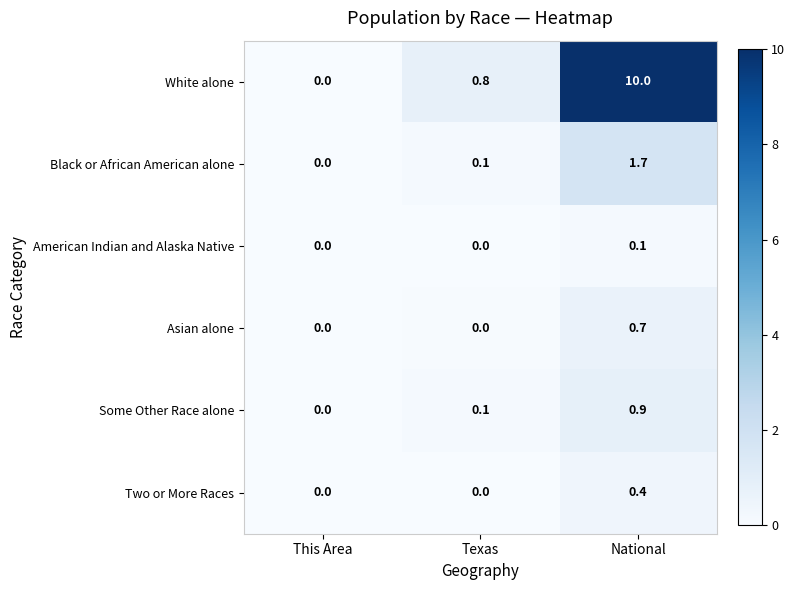

Which series changed the most between This Area and National?

White alone